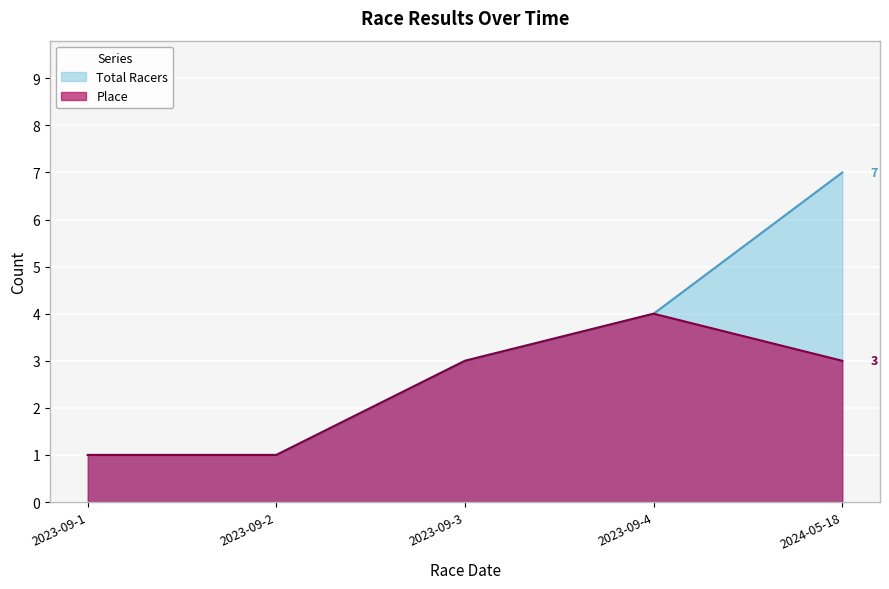

Reading left to right, what are all the values shown in this chart?

Total Racers: 1	1	3	4	7
Place: 1	1	3	4	3